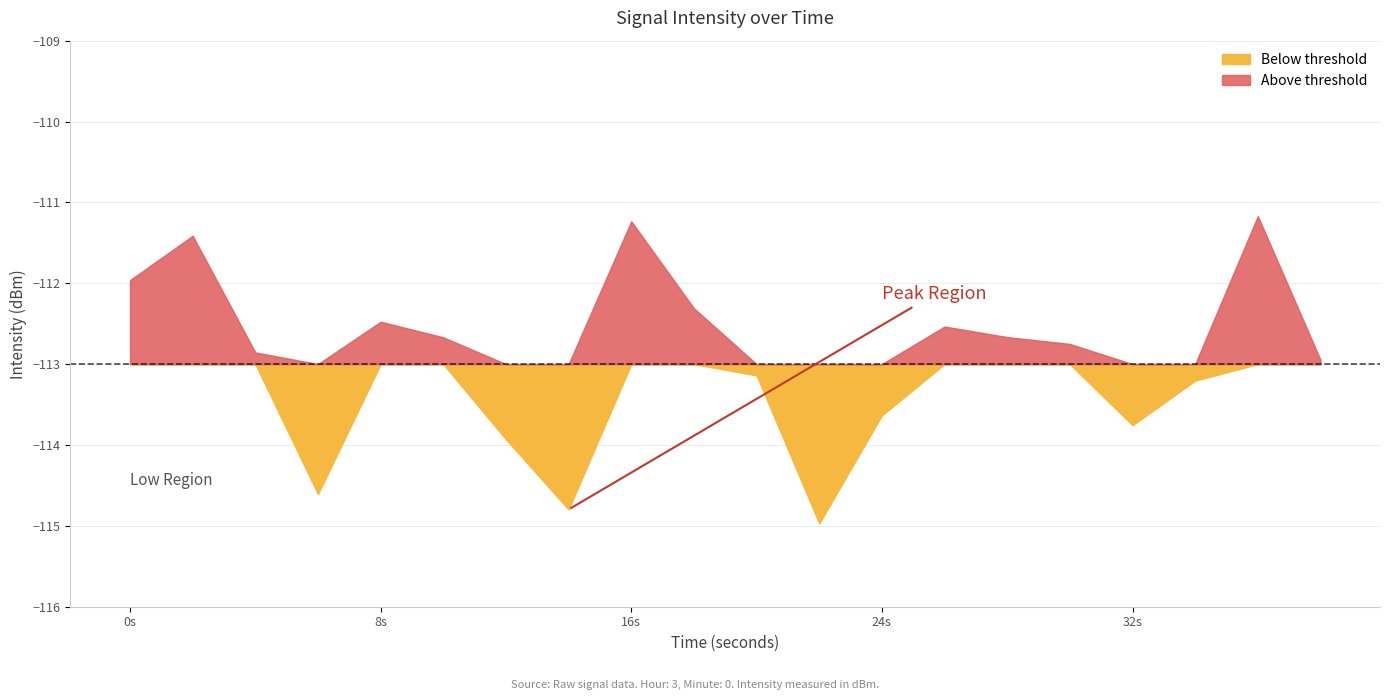

What is the sum of all values?

-2259.0